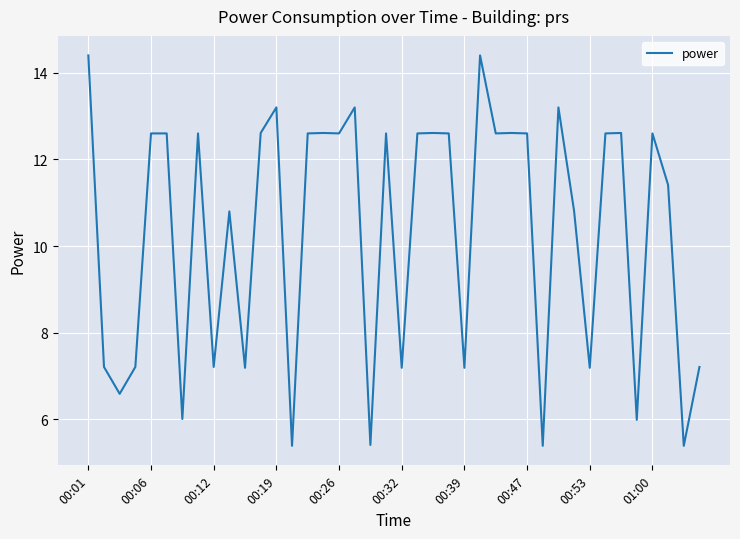

What is the maximum value shown in the chart?

14.4